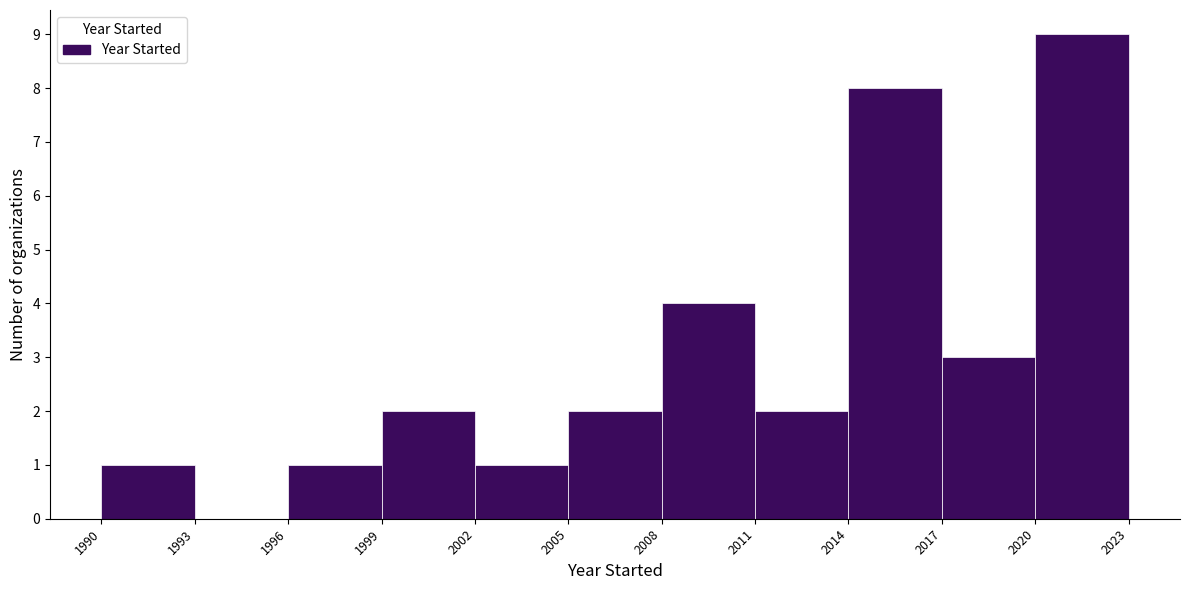

Reading left to right, list every bar in this chart as the range it spans on the x-axis followed by its height. The values are not printed on the chart, so give them approximately, as read against the axis.

1990 to 1993: 1
1993 to 1996: 0
1996 to 1999: 1
1999 to 2002: 2
2002 to 2005: 1
2005 to 2008: 2
2008 to 2011: 4
2011 to 2014: 2
2014 to 2017: 8
2017 to 2020: 3
2020 to 2023: 9